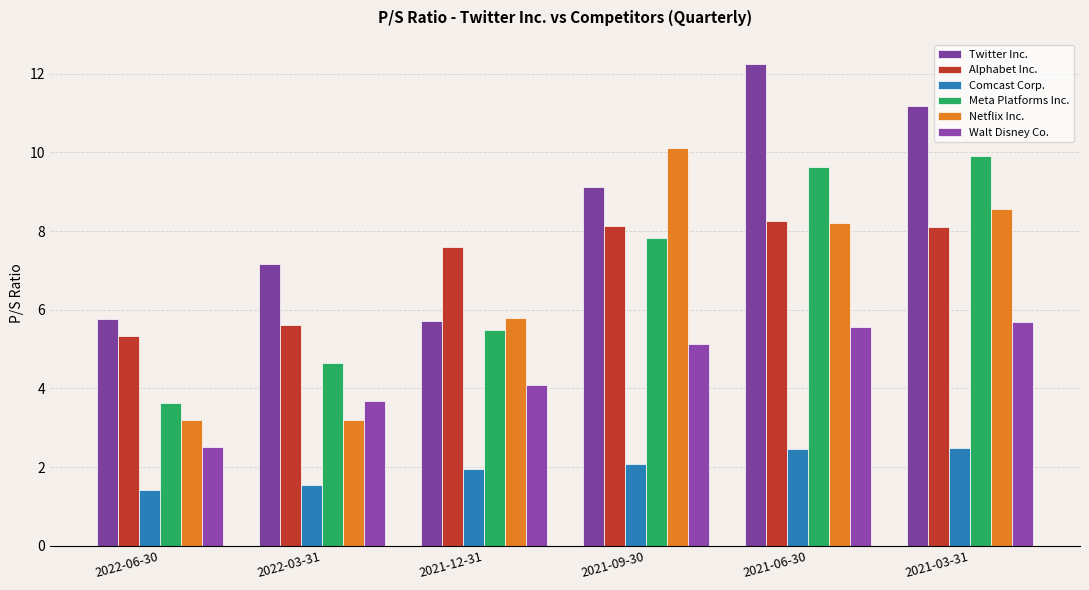

What position from the right is 2022-03-31?

5